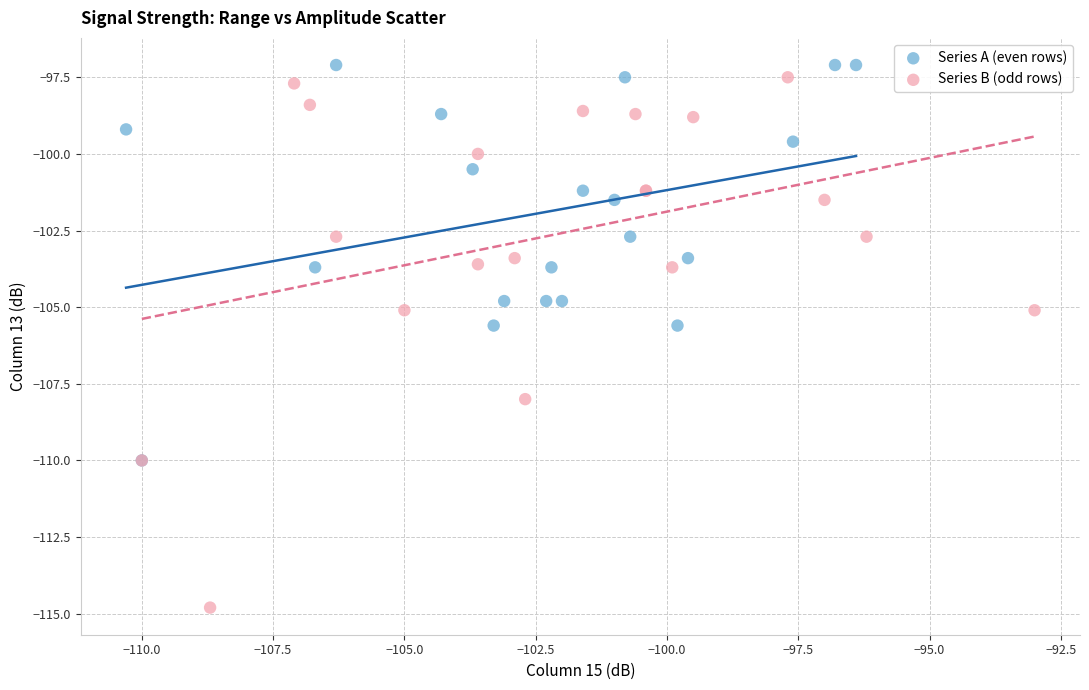

Which series has the widest spread of Y values?

Series B (odd rows)